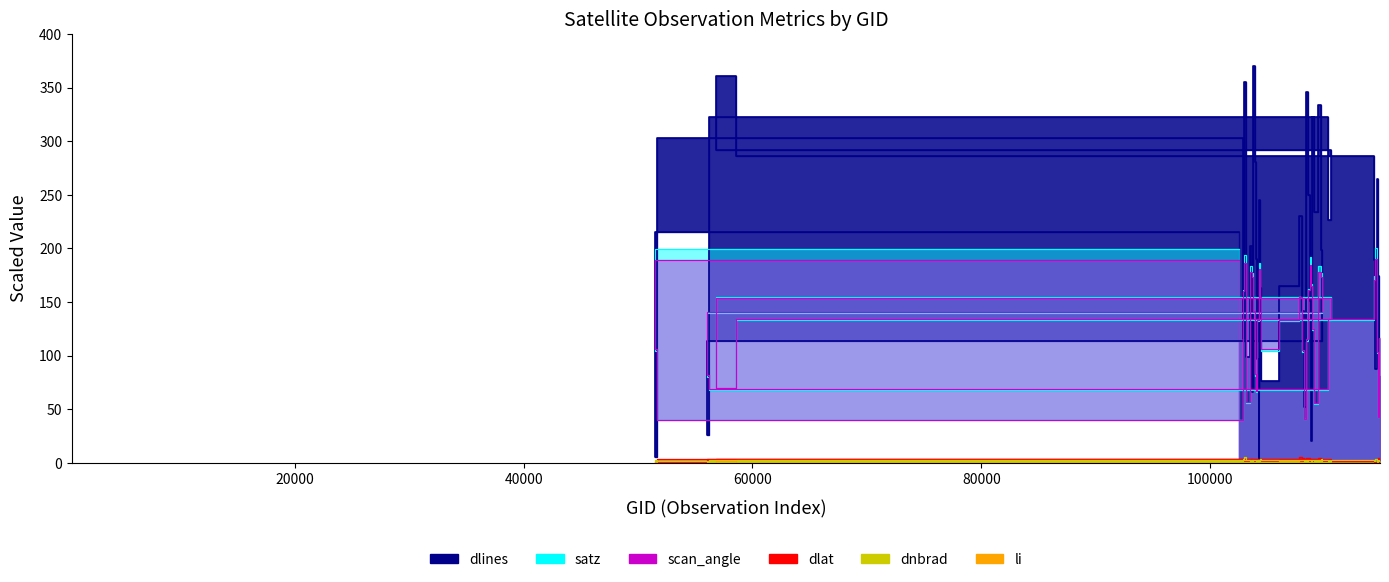

How many values in the dlines series exceed 198?

20